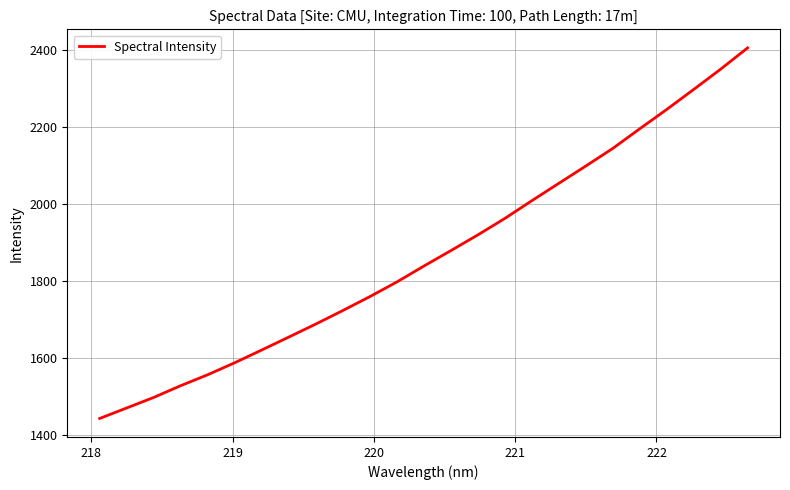

What is the difference between the maximum and minimum values?

962.2